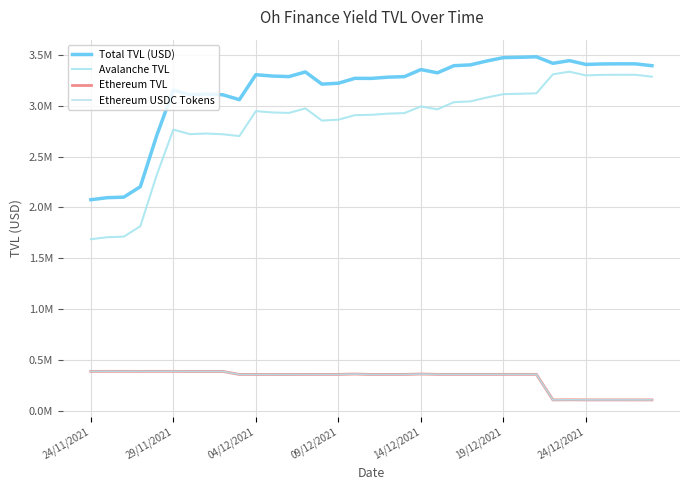

Is this an area chart (filled region under the line)?

No